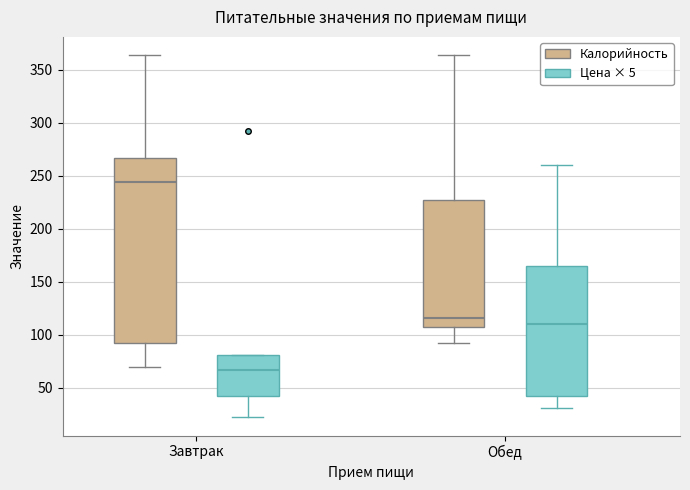

Reading left to right, read every box against the y-axis: the position of its median line, the range the box covers, and the ends of its whiskers. The values are not printed on the chart, so give them approximately, as read against the axis.

Завтрак (Калорийность): median 245, box 90 to 265, whiskers 70 to 365
Завтрак (Цена × 5): median 65, box 45 to 80, whiskers 20 to 80
Обед (Калорийность): median 115, box 105 to 225, whiskers 90 to 365
Обед (Цена × 5): median 110, box 45 to 165, whiskers 30 to 260